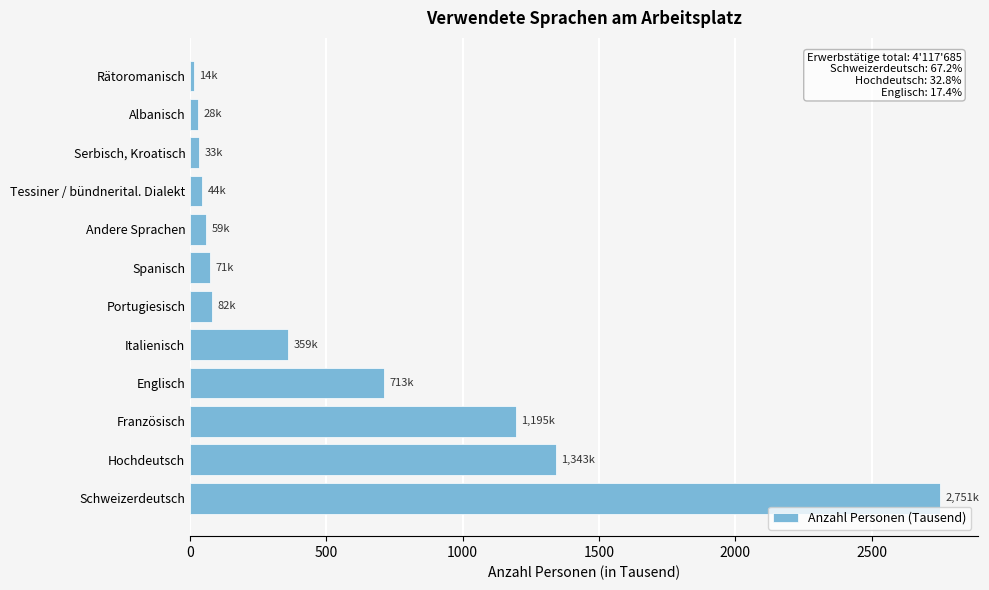

What is the maximum value shown in the chart?

2751.4